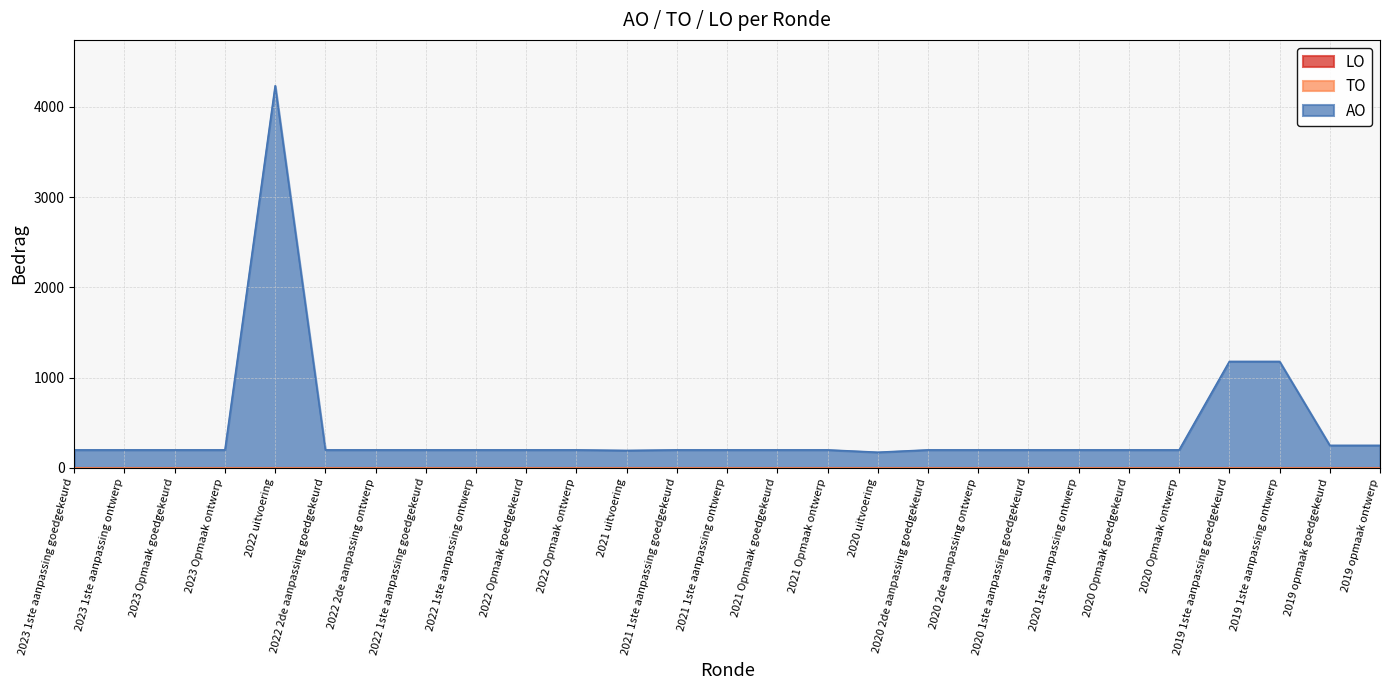

What is the label of the 16th point from the right?

2021 uitvoering